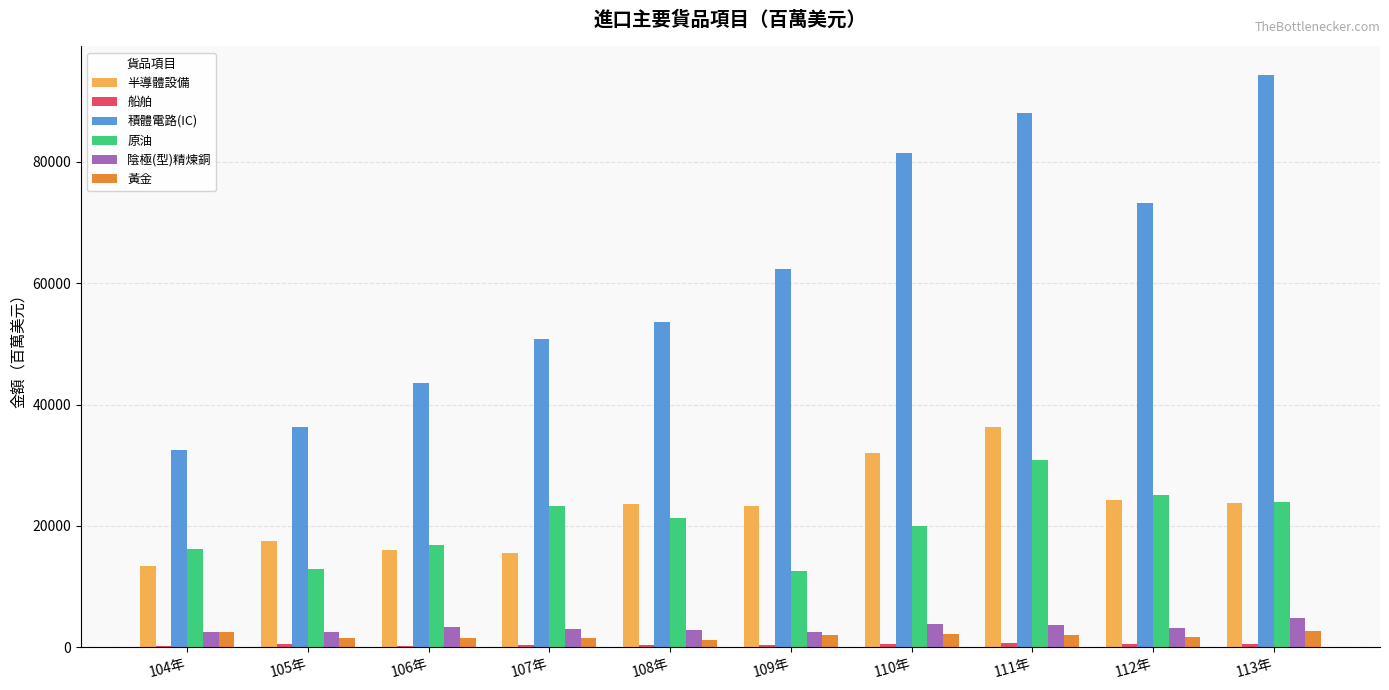

Which series changed the most between 106年 and 107年?

積體電路(IC)